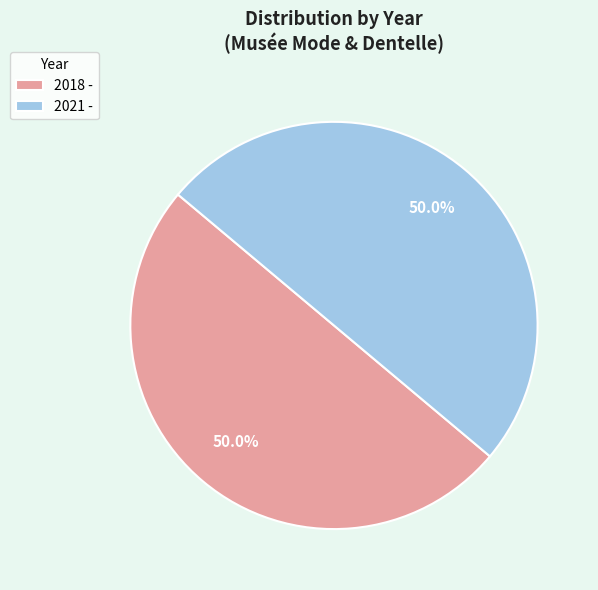

What is the ratio of the value at 2021 - to the value at 2018 -?

1.0